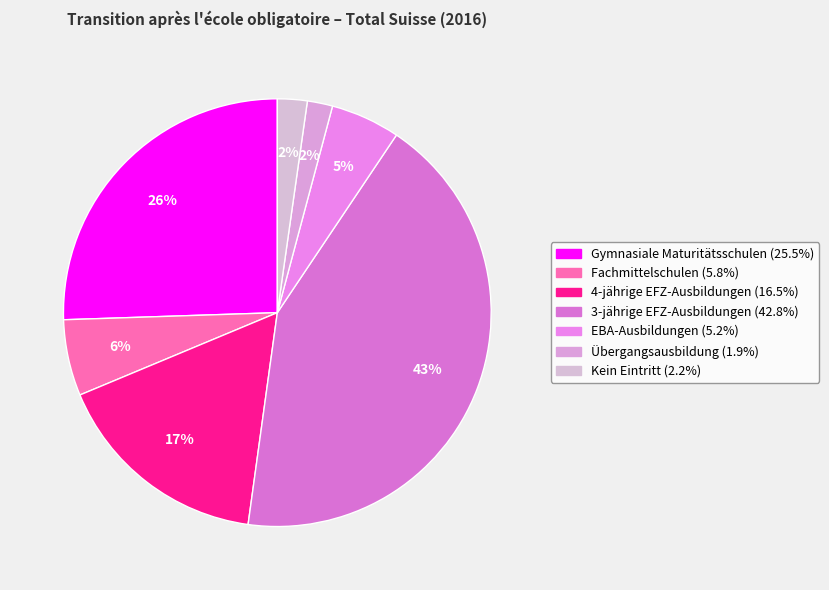

To the nearest percent, what percentage of the pie is EBA-Ausbildungen?

5%